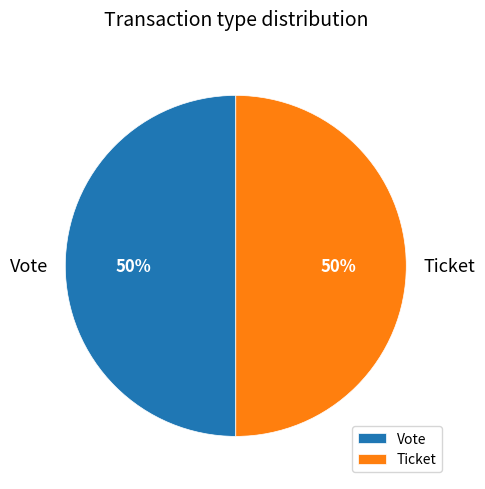

To the nearest percent, what is the combined percentage of Ticket and Vote?

100%